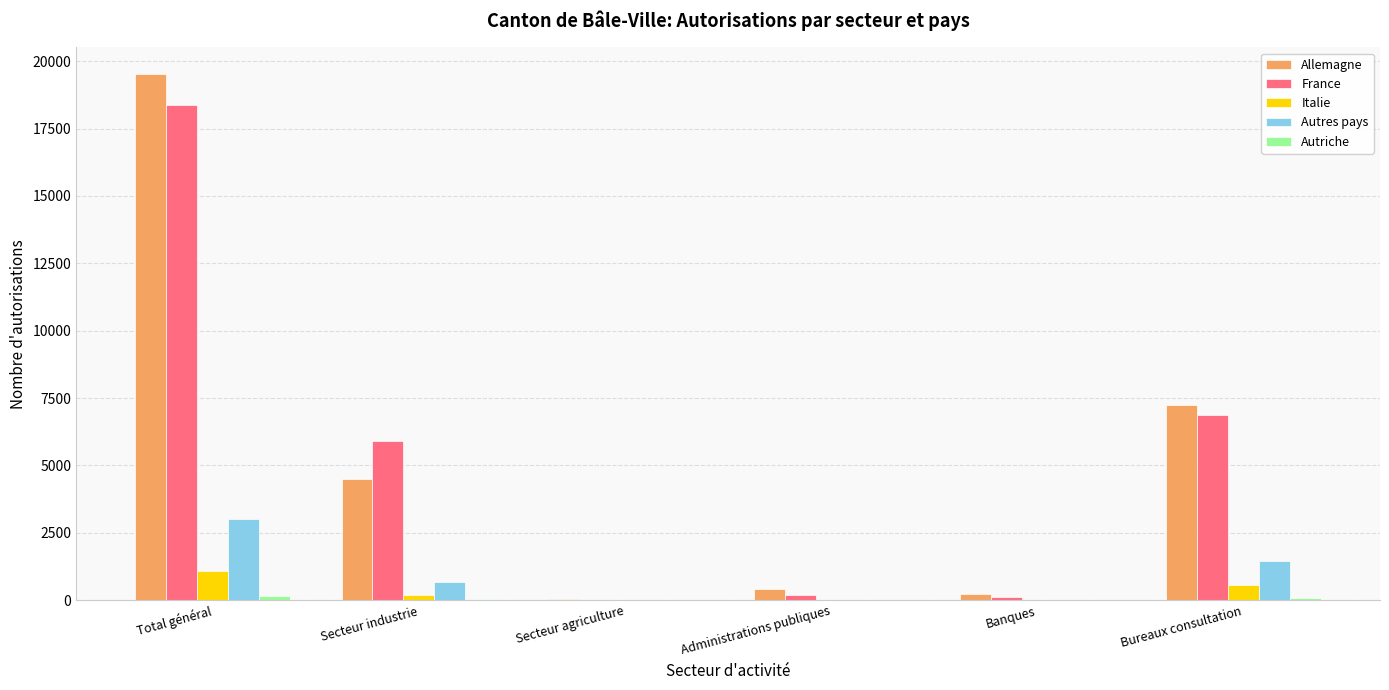

Which label corresponds to the largest value in the chart?

Total général